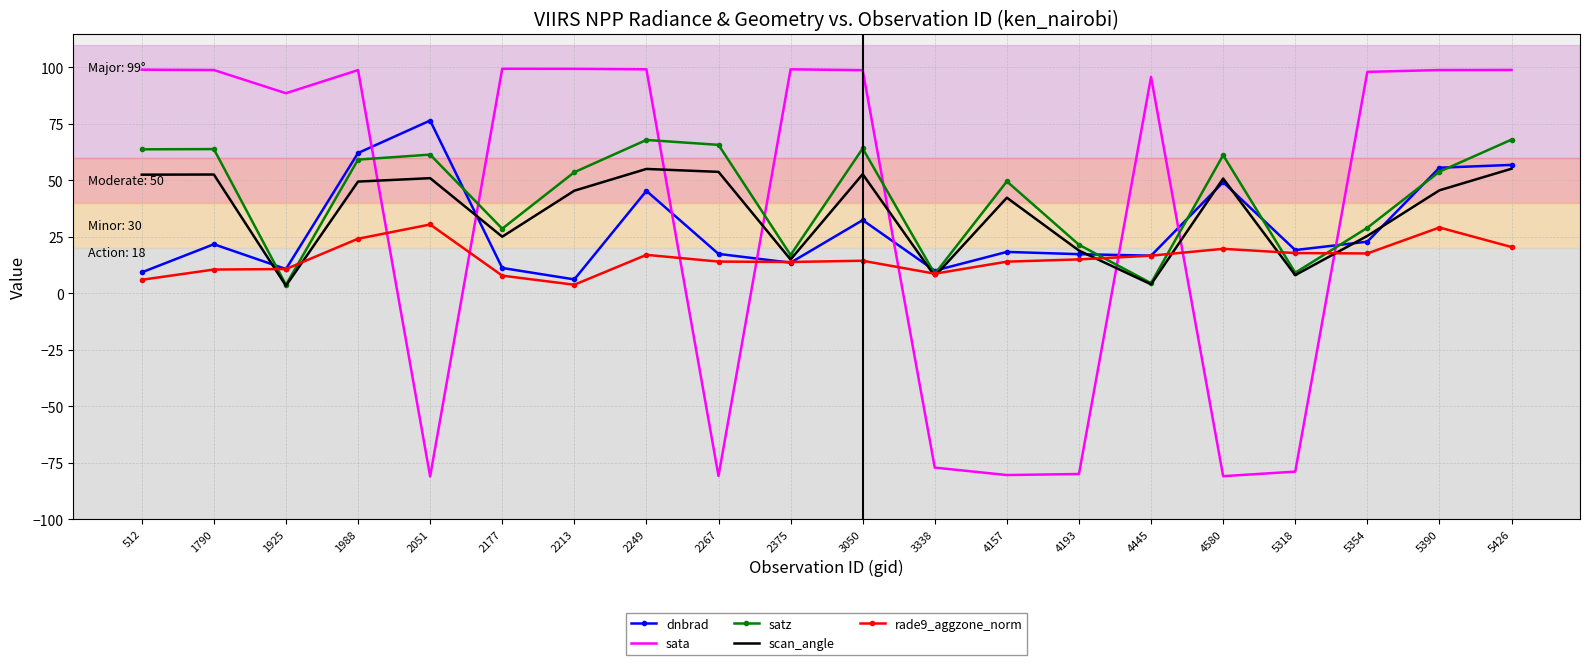

At how many categories does at least one series exceed 40?

17